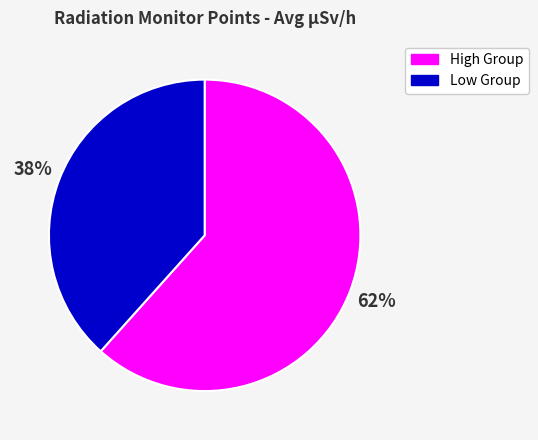

Does any single category account for the majority?

Yes